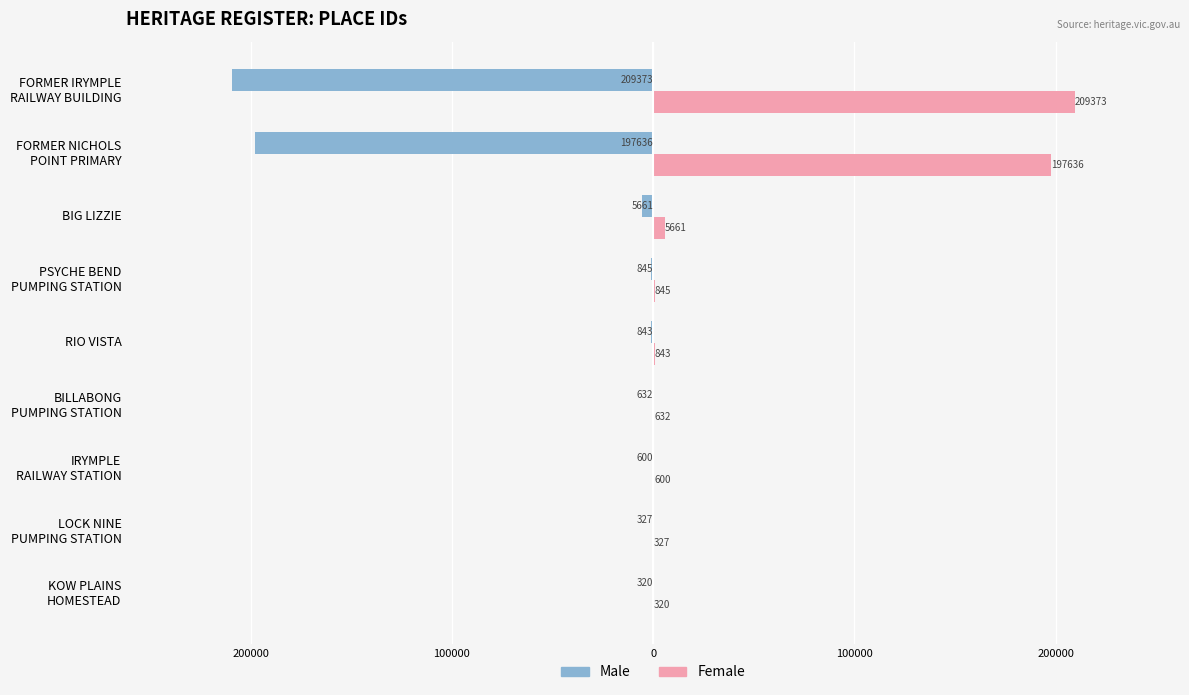

At how many categories does at least one series exceed 133415?

2